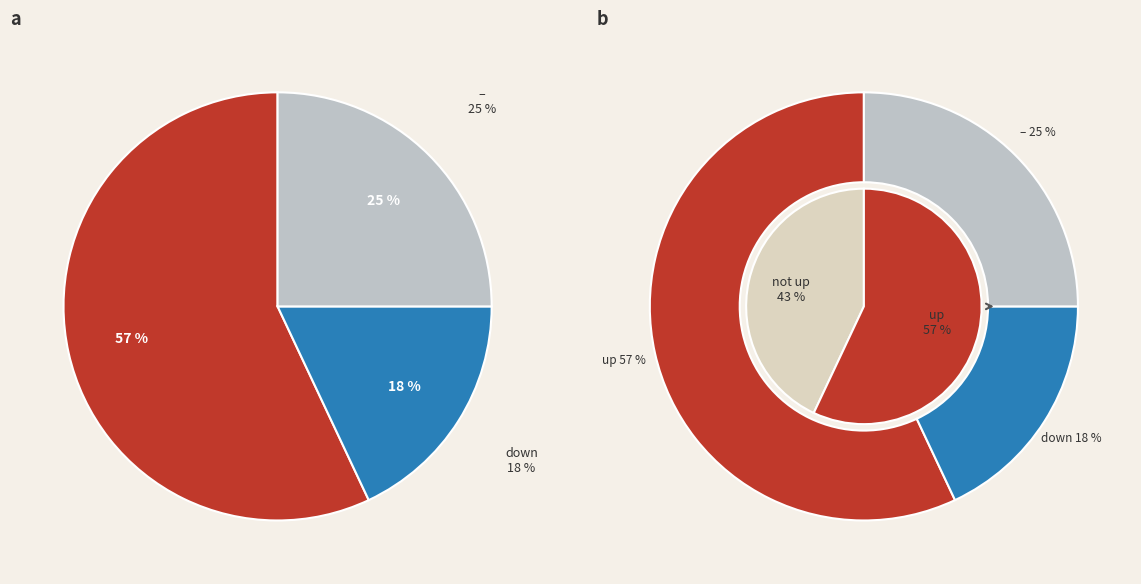

What percentage is the - slice, to the nearest percent?

25%